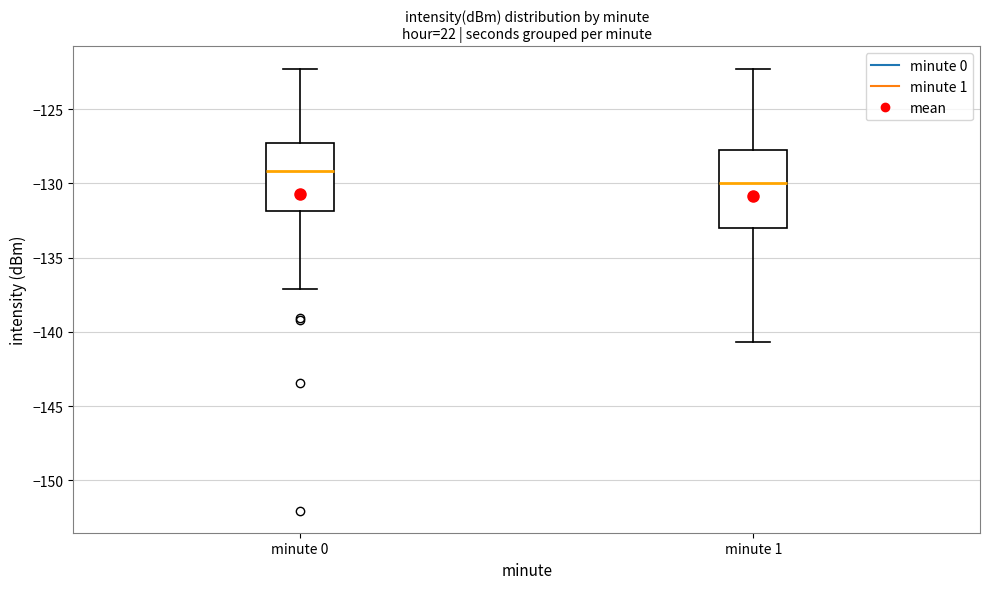

Where does the lower whisker of the box for minute 0 end on the y-axis? The values are not printed on the chart, so give them approximately, as read against the axis.

-137.0